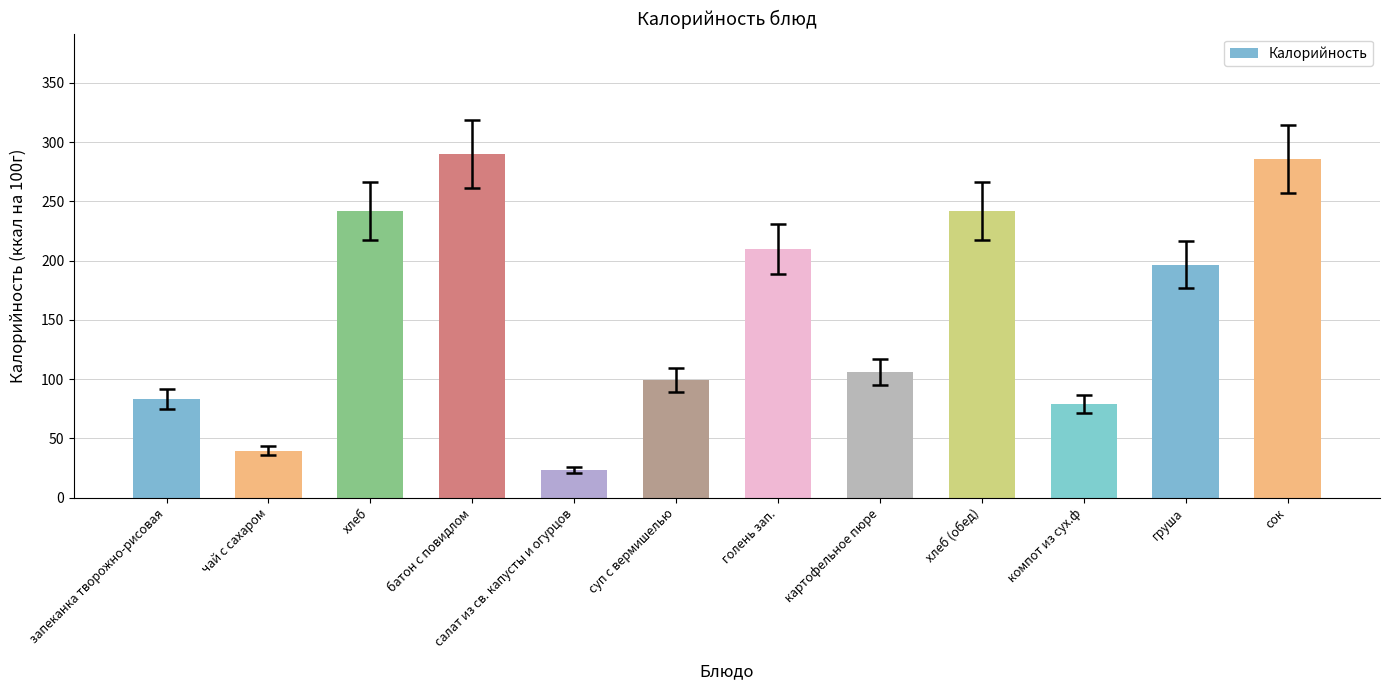

Count the number of categories in the chart.

12